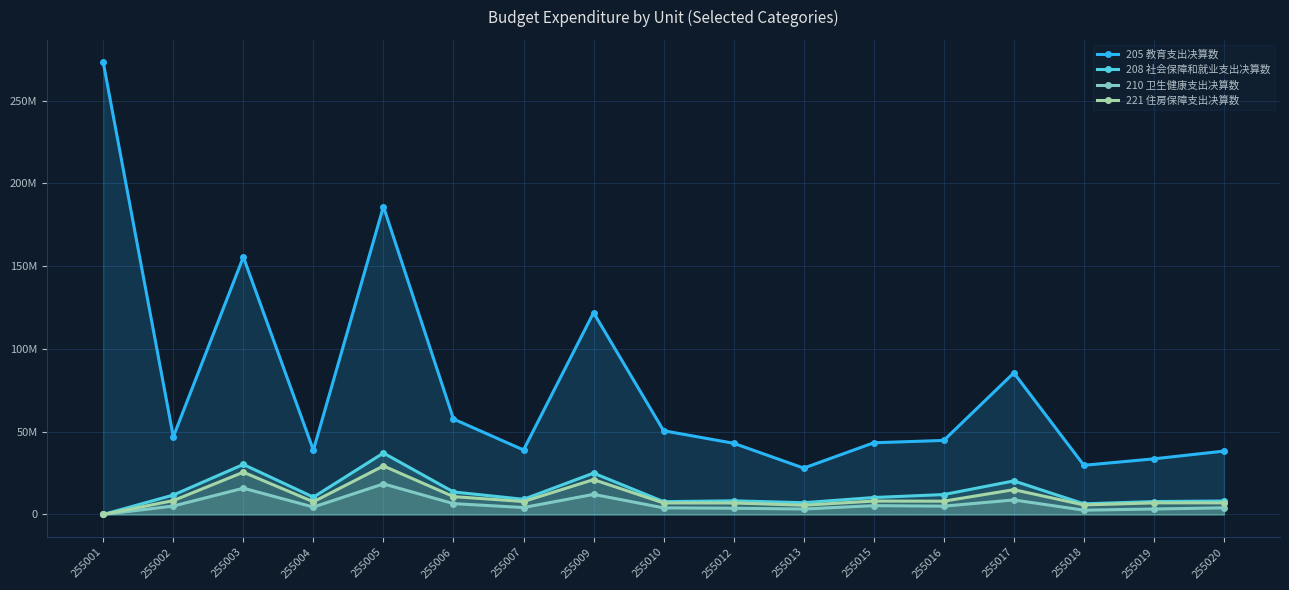

What is the difference between the maximum and second lowest values in the 205 教育支出决算数 series?

243415063.3